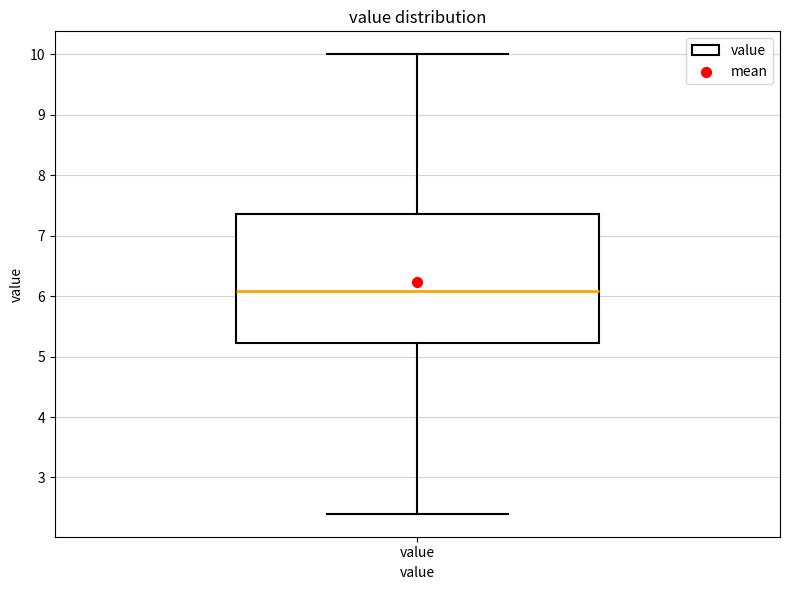

Transcribe this box plot: give where the median line is, the range the box spans, and where the two whiskers end, as read against the y-axis. The values are not printed on the chart, so give them approximately, as read against the axis.

median 6.1, box 5.2 to 7.4, whiskers 2.4 to 10.0